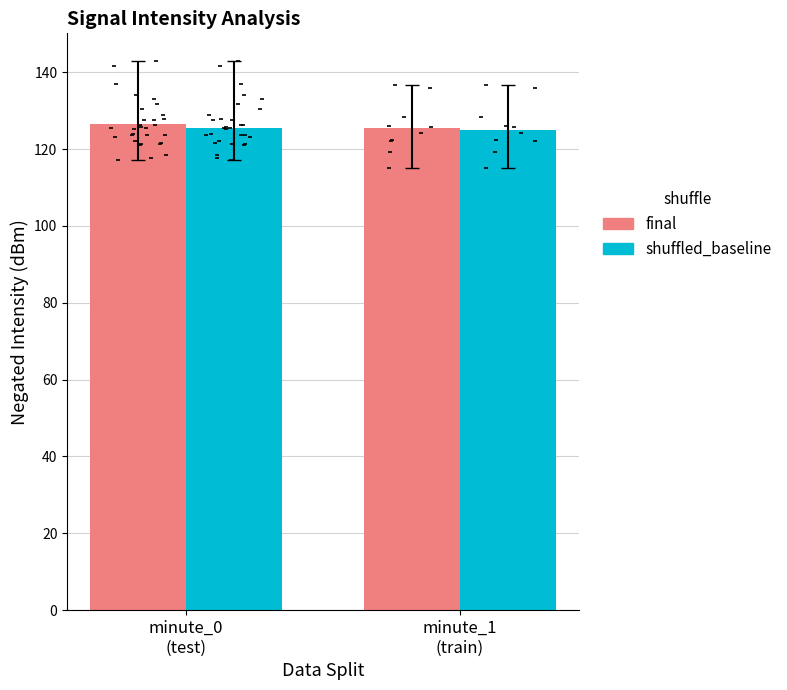

Which series has the largest total across all categories?

final